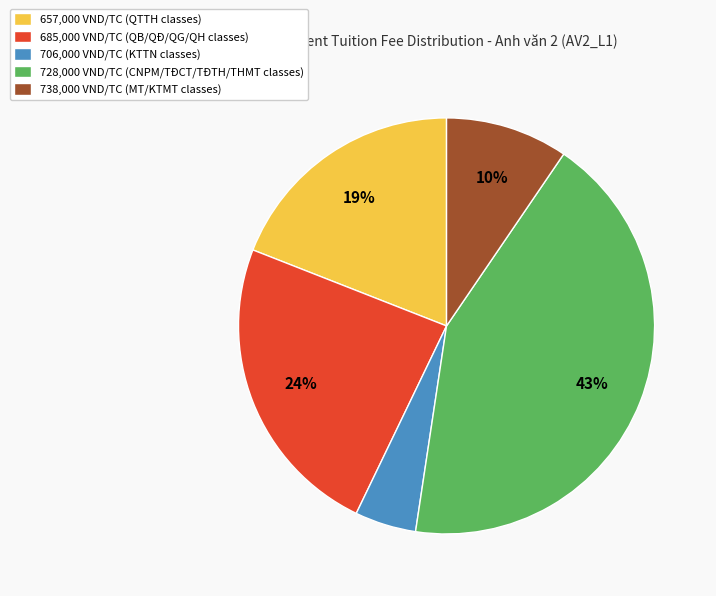

Is there any slice that represents more than half of the pie?

No